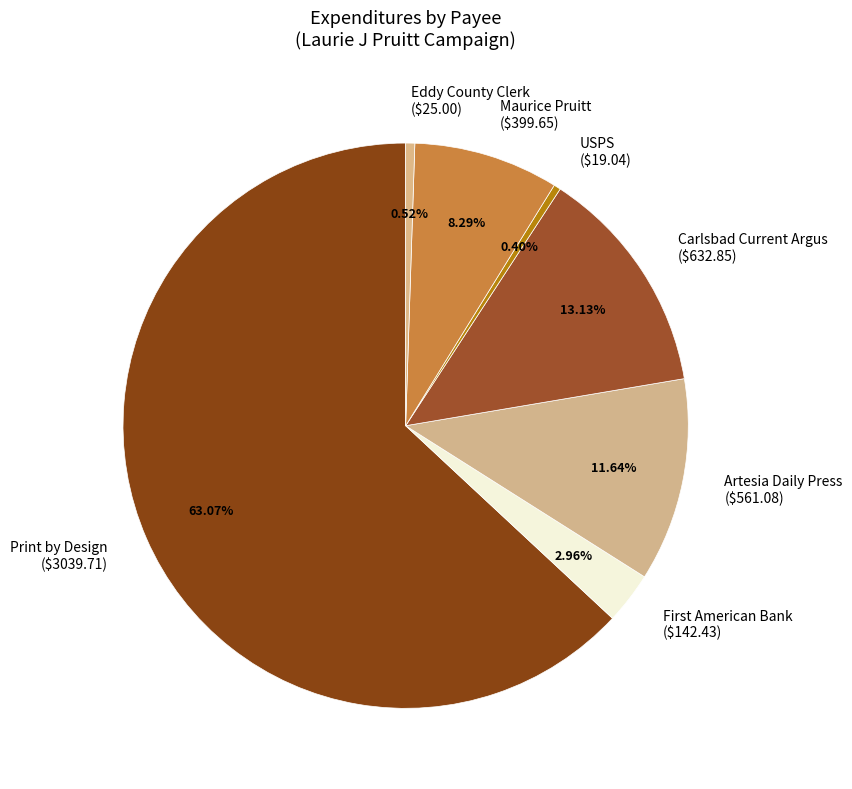

To the nearest percent, what percentage of the pie is USPS?

0%